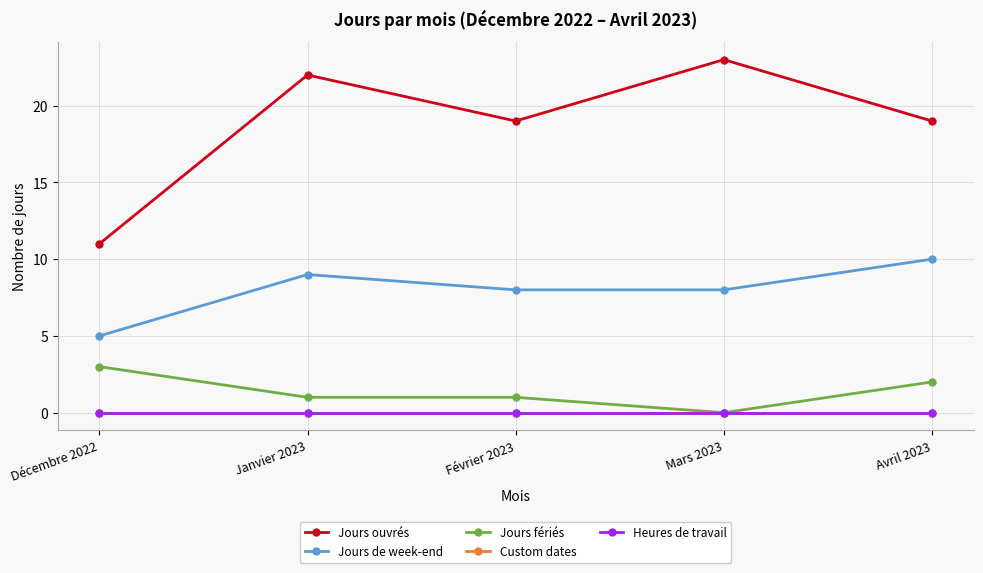

At how many categories does at least one series exceed 17?

4